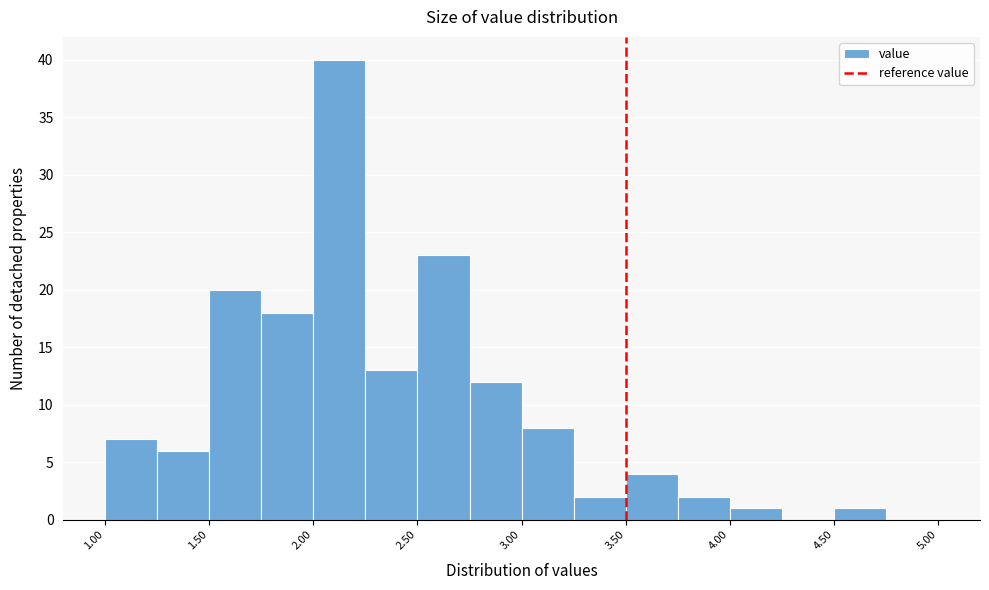

Reading left to right, list every bar in this chart as the range it spans on the x-axis followed by its height. The values are not printed on the chart, so give them approximately, as read against the axis.

1.00 to 1.25: 7
1.25 to 1.50: 6
1.50 to 1.75: 20
1.75 to 2.00: 18
2.00 to 2.25: 40
2.25 to 2.50: 13
2.50 to 2.75: 23
2.75 to 3.00: 12
3.00 to 3.25: 8
3.25 to 3.50: 2
3.50 to 3.75: 4
3.75 to 4.00: 2
4.00 to 4.25: 1
4.25 to 4.50: 0
4.50 to 4.75: 1
4.75 to 5.00: 0